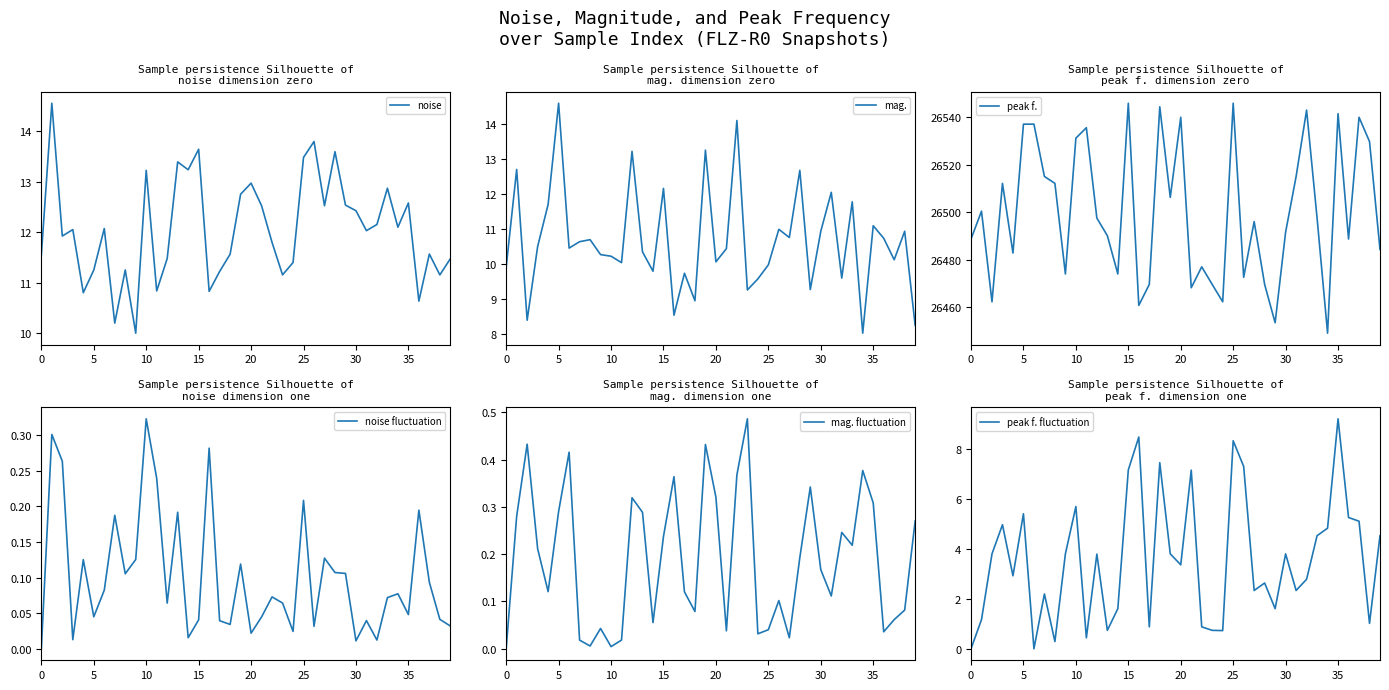

Which category has the highest value in the mag. series?

5